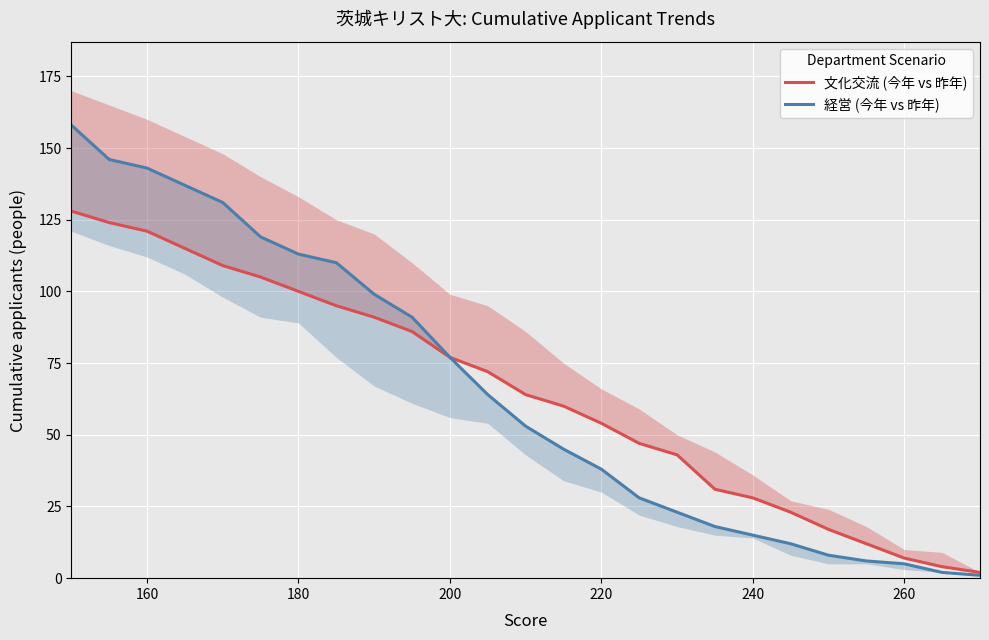

What is the greatest value displayed?

158